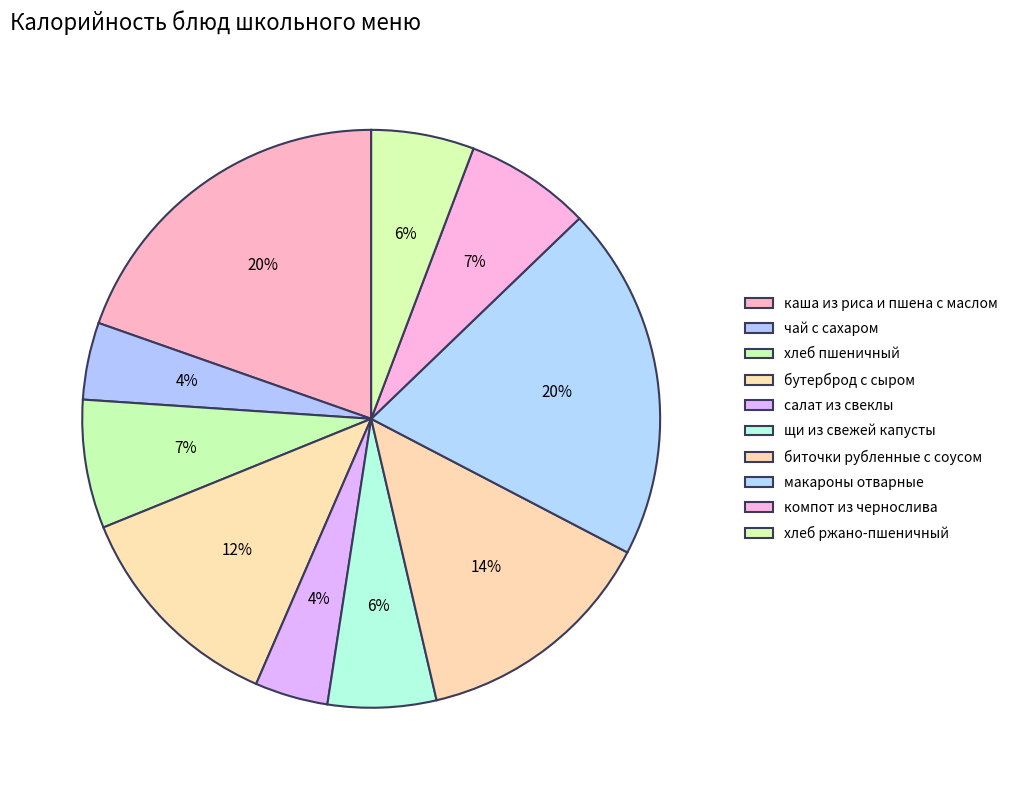

What percentage do бутерброд с сыром and хлеб пшеничный together represent?

19.5%